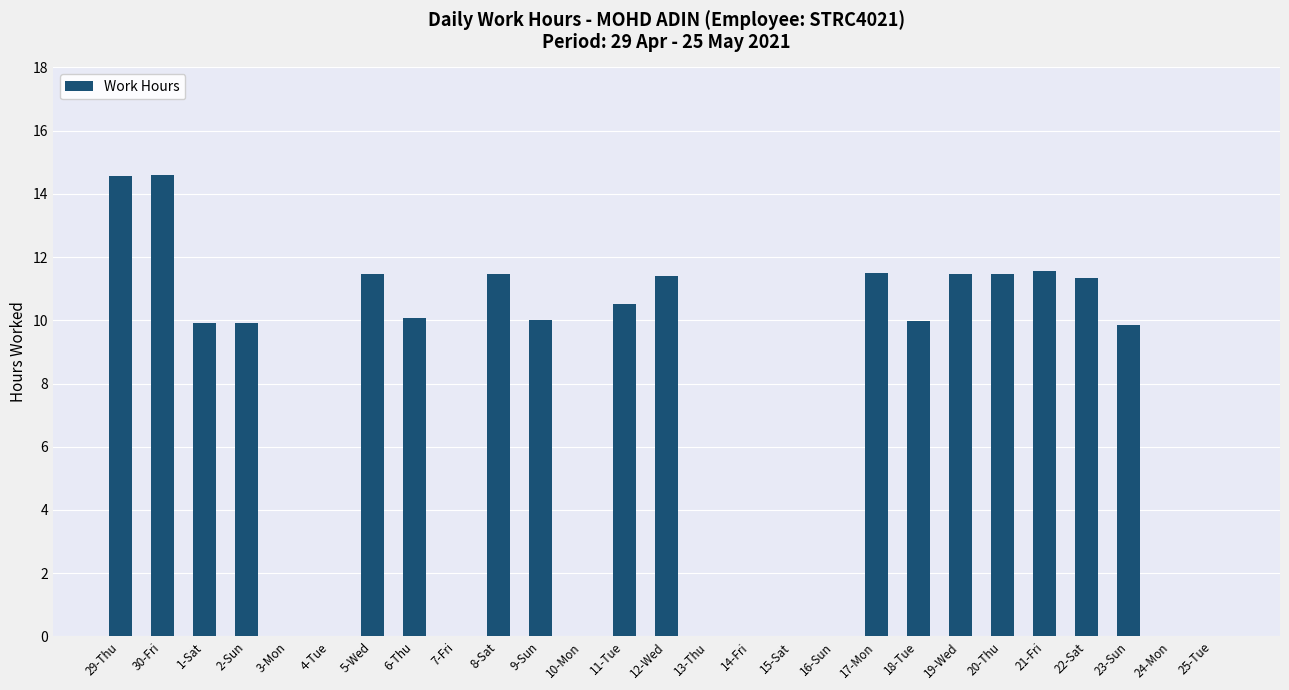

What is the sum of all values?

191.0